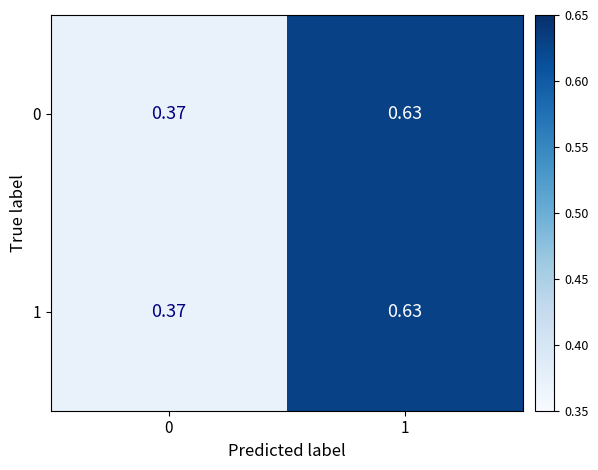

Rank the series by their maximum value, from highest to lowest.

0, 1